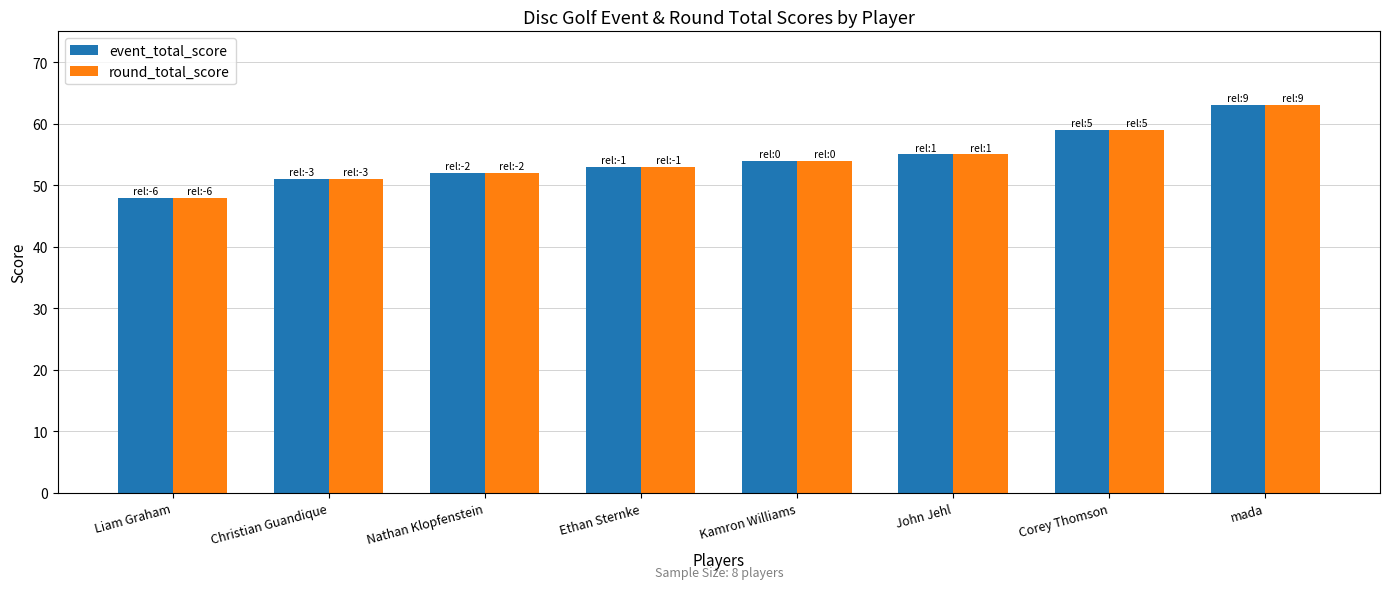

The value of event_total_score at Christian Guandique is 51. True or false?

True